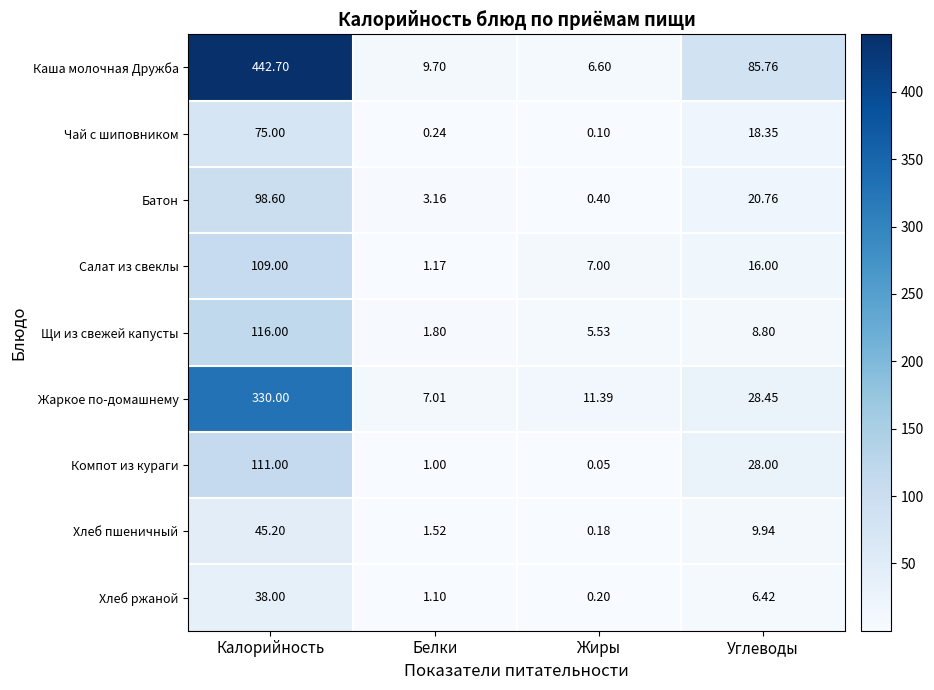

Between Белки and Жиры, which series saw the biggest shift?

Салат из свеклы